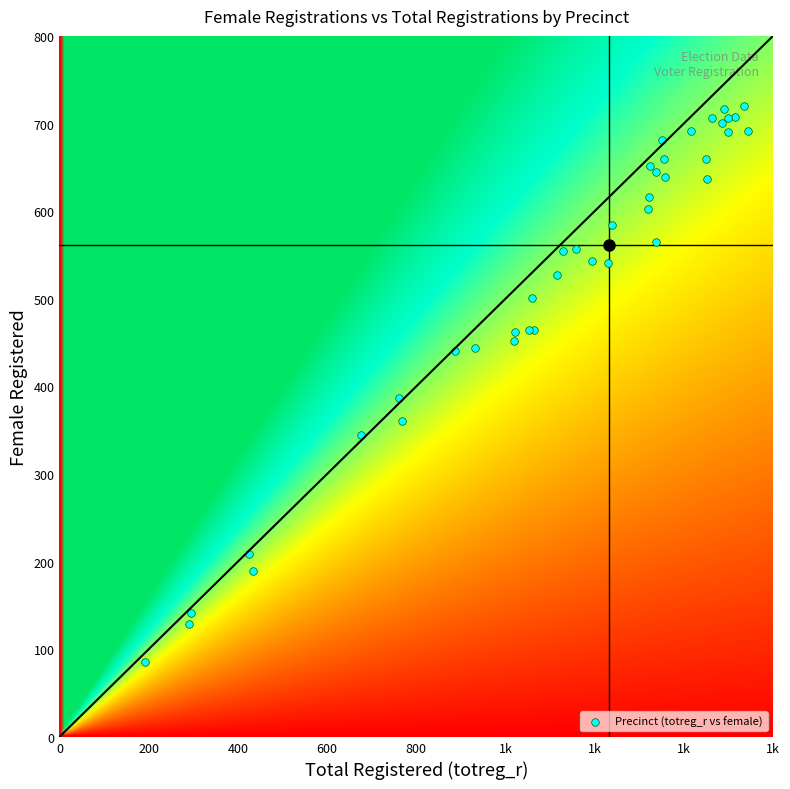

What Y value in the scatter plot is closest to 402?

387